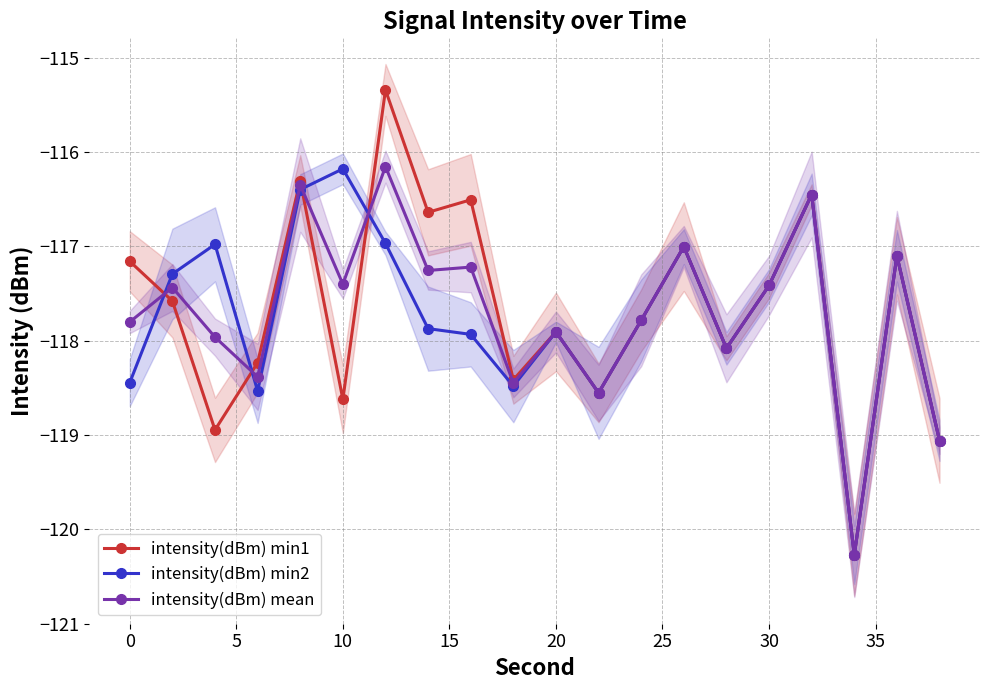

At how many categories does at least one series exceed -118?

14